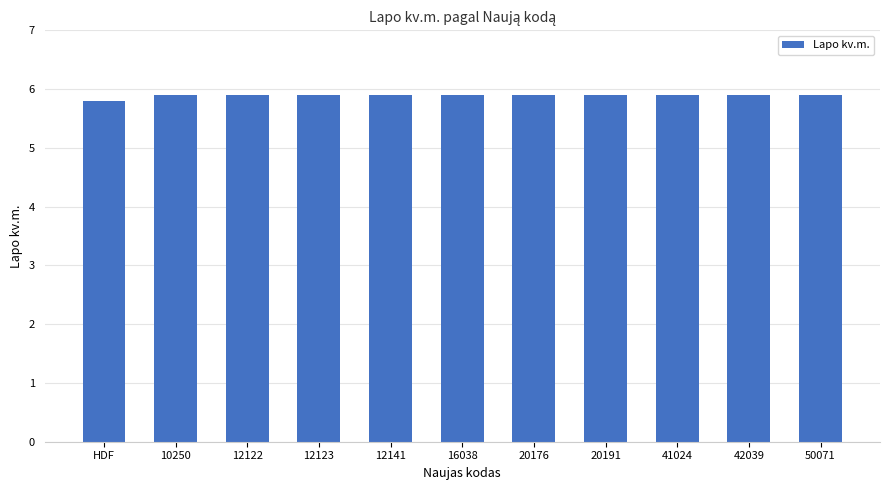

Count the values in the range 5 to 6.

11